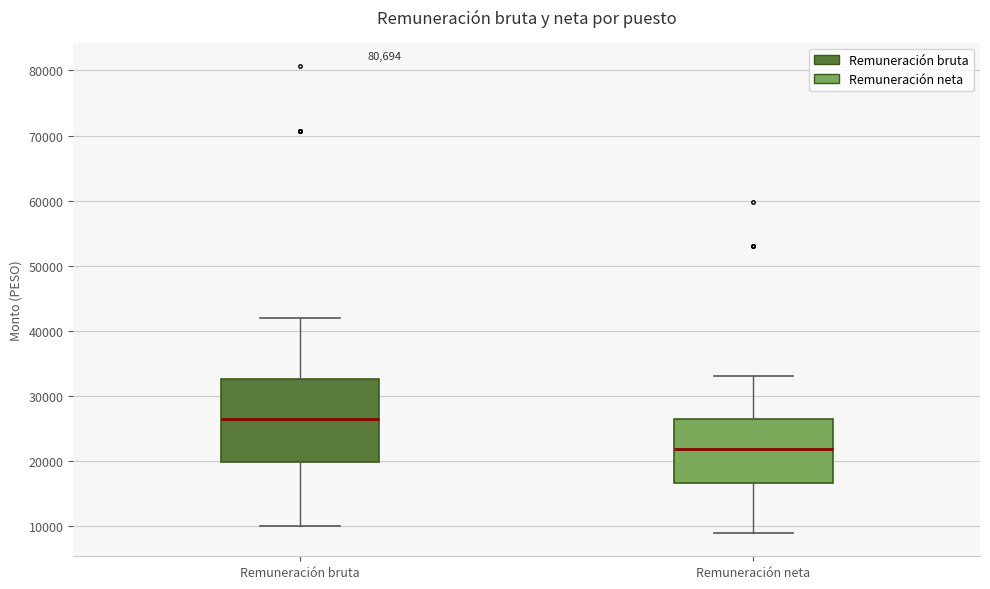

Reading left to right, read every box against the y-axis: the position of its median line, the range the box covers, and the ends of its whiskers. The values are not printed on the chart, so give them approximately, as read against the axis.

Remuneración bruta: median 26000, box 20000 to 33000, whiskers 10000 to 42000
Remuneración neta: median 22000, box 17000 to 26000, whiskers 9000 to 33000